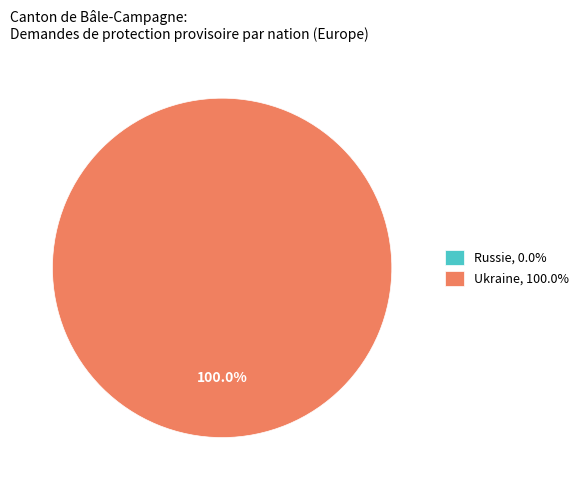

What is the majority slice?

Ukraine